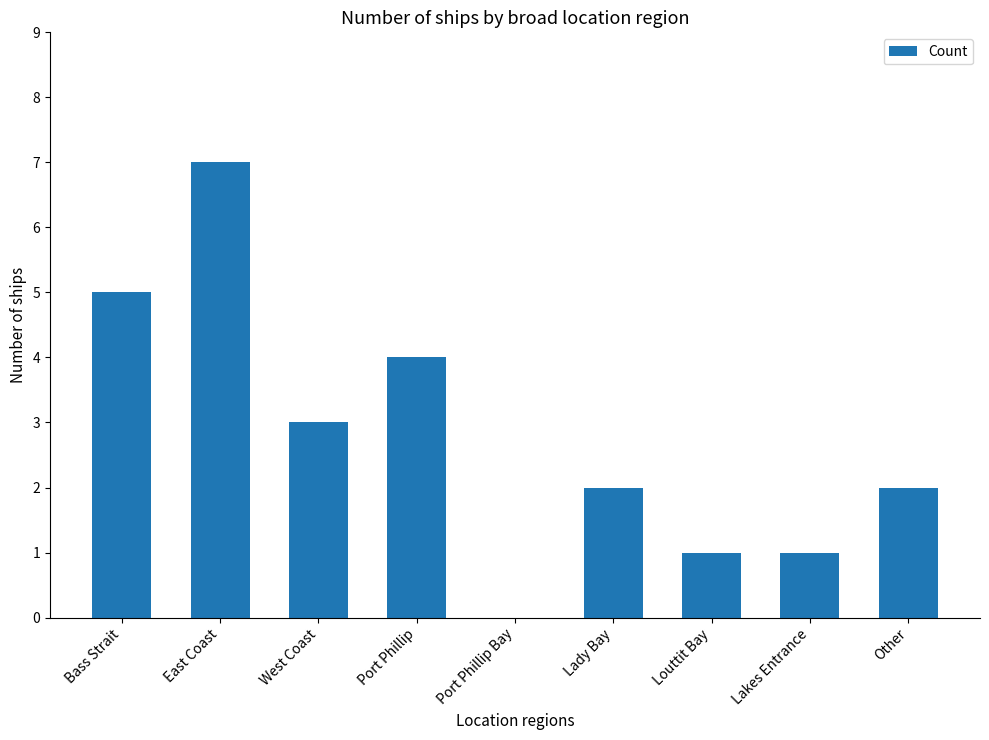

Are the bars grouped side by side (vs. stacked)?

No